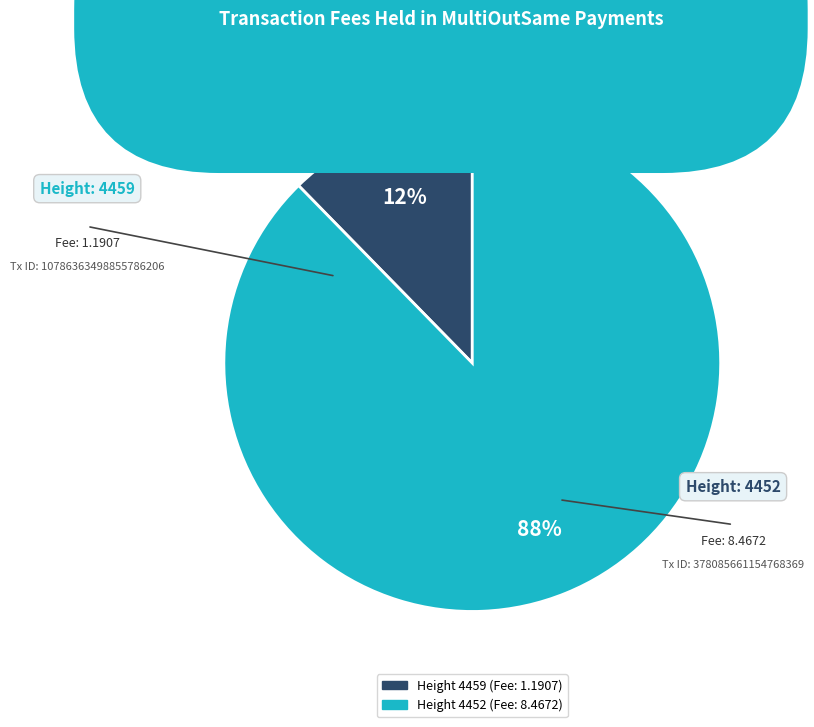

Does any single category account for the majority?

Yes